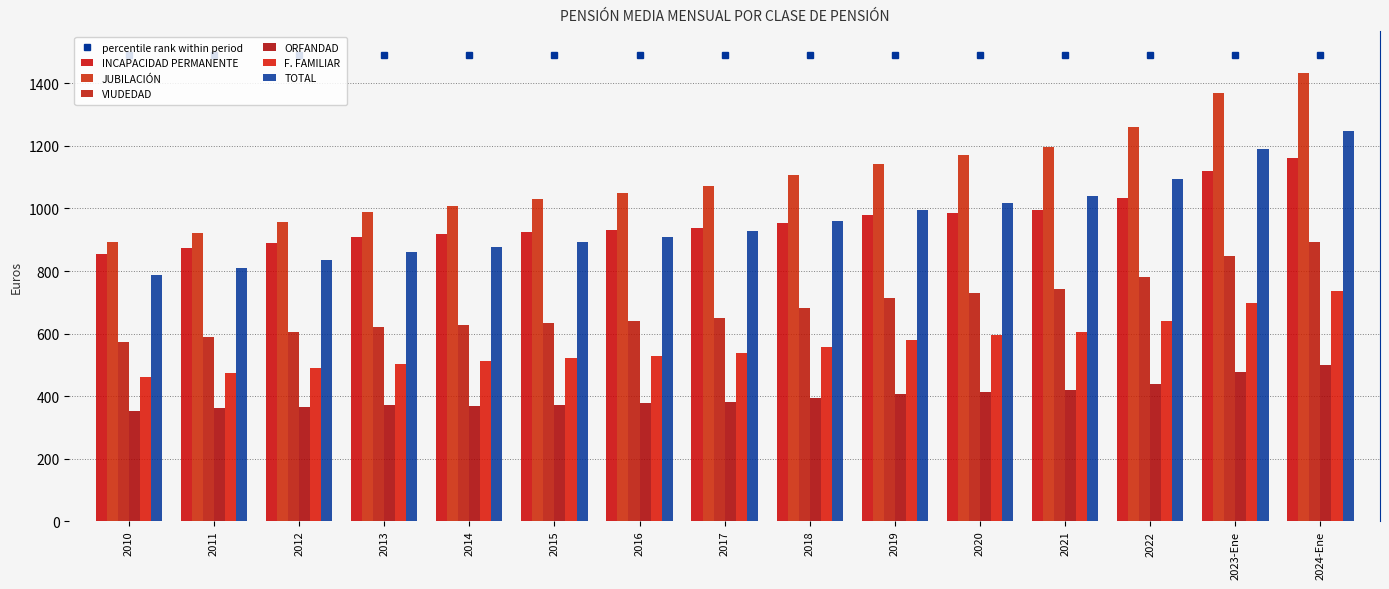

Reading left to right, transcribe all the data shown in this chart.

INCAPACIDAD PERMANENTE: 2010=854.0	2011=873.2	2012=891.0	2013=910.4	2014=918.3	2015=925.2	2016=931.6	2017=937.1	2018=953.9	2019=978.4	2020=985.2	2021=994.5	2022=1034.5	2023-Ene=1120.7	2024-Ene=1161.4
JUBILACIÓN: 2010=892.4	2011=923.1	2012=955.4	2013=987.5	2014=1007.7	2015=1029.5	2016=1050.8	2017=1071.0	2018=1107.5	2019=1143.5	2020=1170.3	2021=1196.2	2022=1259.8	2023-Ene=1368.3	2024-Ene=1434.9
VIUDEDAD: 2010=574.1	2011=588.7	2012=603.9	2013=619.8	2014=626.1	2015=632.7	2016=640.9	2017=649.2	2018=681.0	2019=715.0	2020=729.6	2021=743.0	2022=781.7	2023-Ene=848.1	2024-Ene=891.8
ORFANDAD: 2010=351.1	2011=360.3	2012=365.3	2013=369.7	2014=368.0	2015=371.9	2016=376.4	2017=381.1	2018=393.4	2019=405.5	2020=412.0	2021=418.4	2022=439.4	2023-Ene=476.9	2024-Ene=500.6
F. FAMILIAR: 2010=462.1	2011=473.7	2012=488.2	2013=503.8	2014=510.9	2015=520.6	2016=528.6	2017=538.4	2018=558.4	2019=579.2	2020=594.6	2021=605.7	2022=641.5	2023-Ene=696.3	2024-Ene=736.9
TOTAL: 2010=785.8	2011=810.9	2012=836.3	2013=862.0	2014=876.5	2015=893.1	2016=910.2	2017=926.9	2018=961.0	2019=995.8	2020=1018.0	2021=1039.5	2022=1094.9	2023-Ene=1189.1	2024-Ene=1248.6